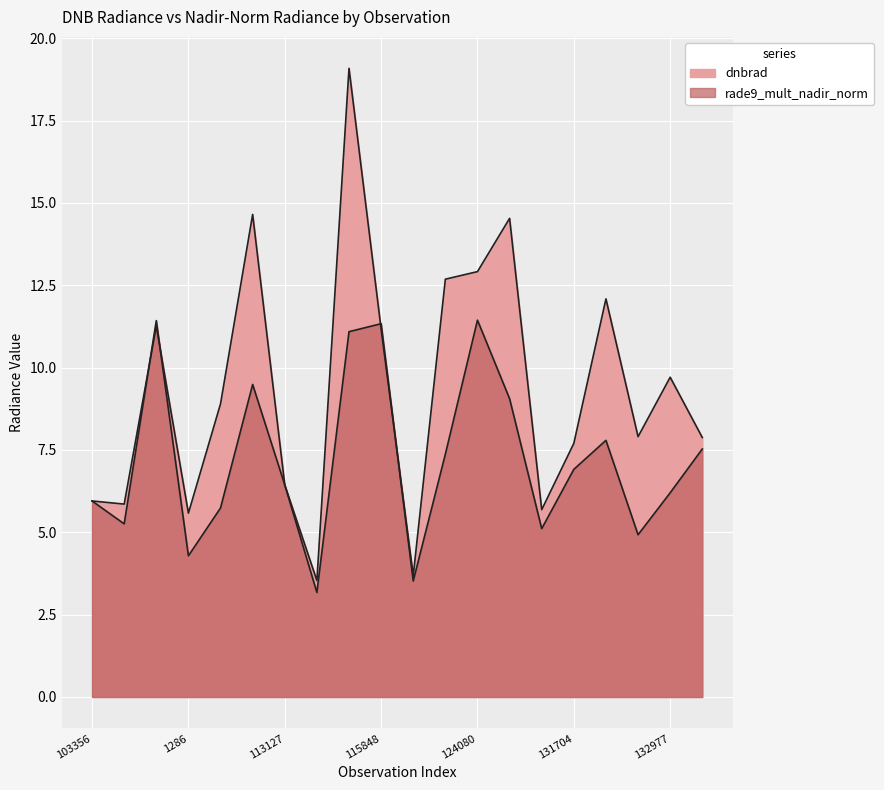

What is the difference between the rade9_mult_nadir_norm values at 115848 and 5363?

3.5